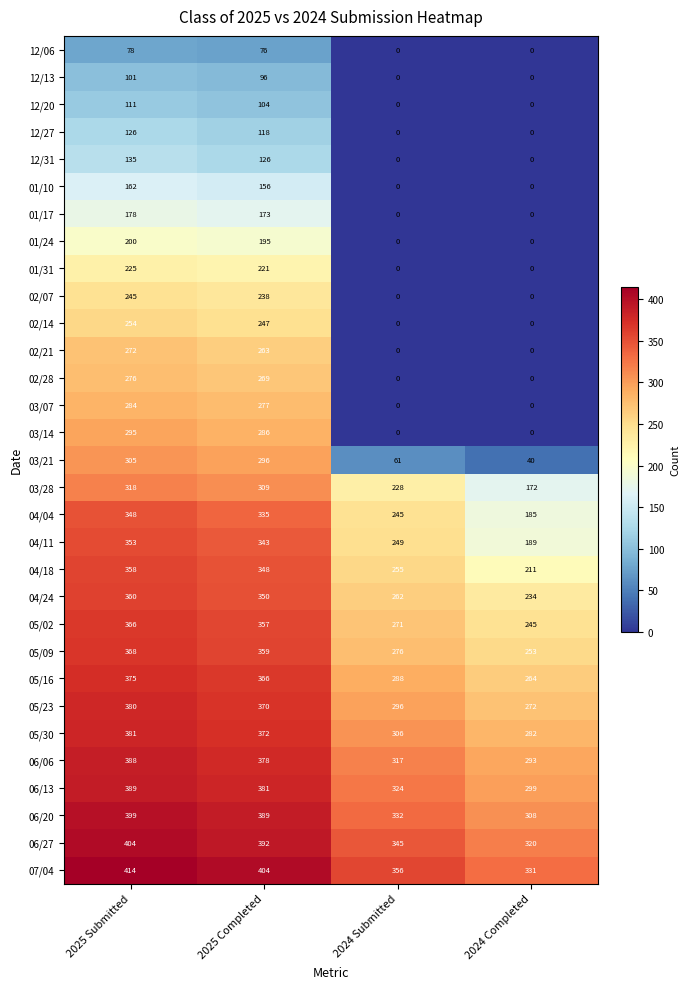

The 12/13 series shows 57 at 2024 Completed. True or false?

False